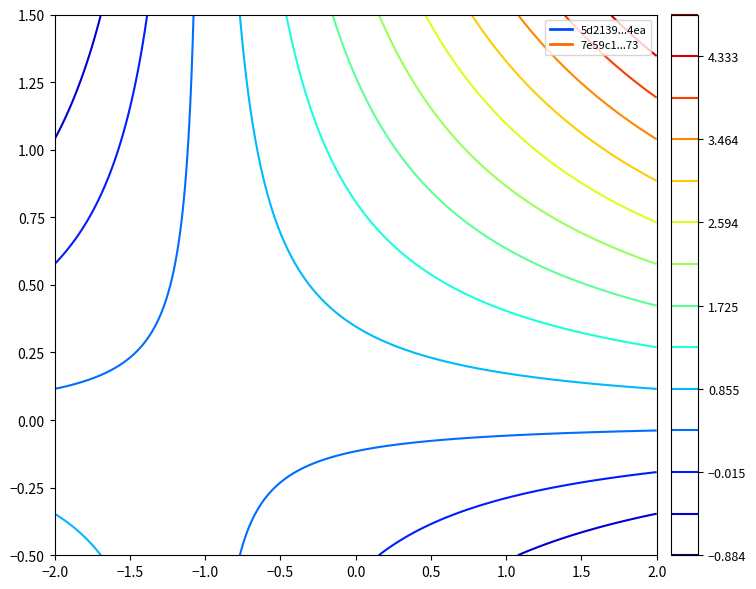

Between -1 and 1, which series saw the biggest shift?

5d2139047ff10651e114f08c1b126f00602e4ea